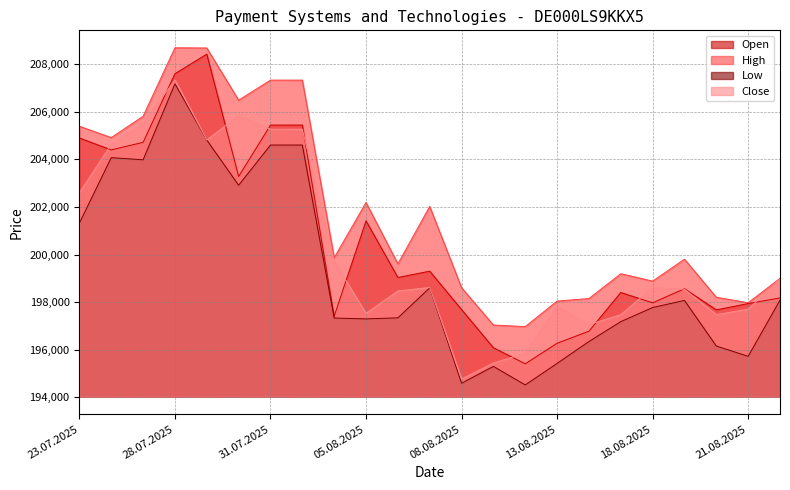

Is the value of High at 28.07.2025 greater than the value of Close at 15.08.2025?

Yes